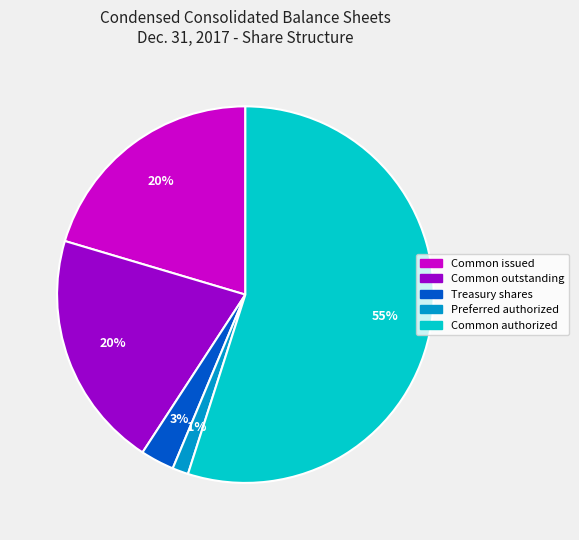

Is there any slice that represents more than half of the pie?

Yes